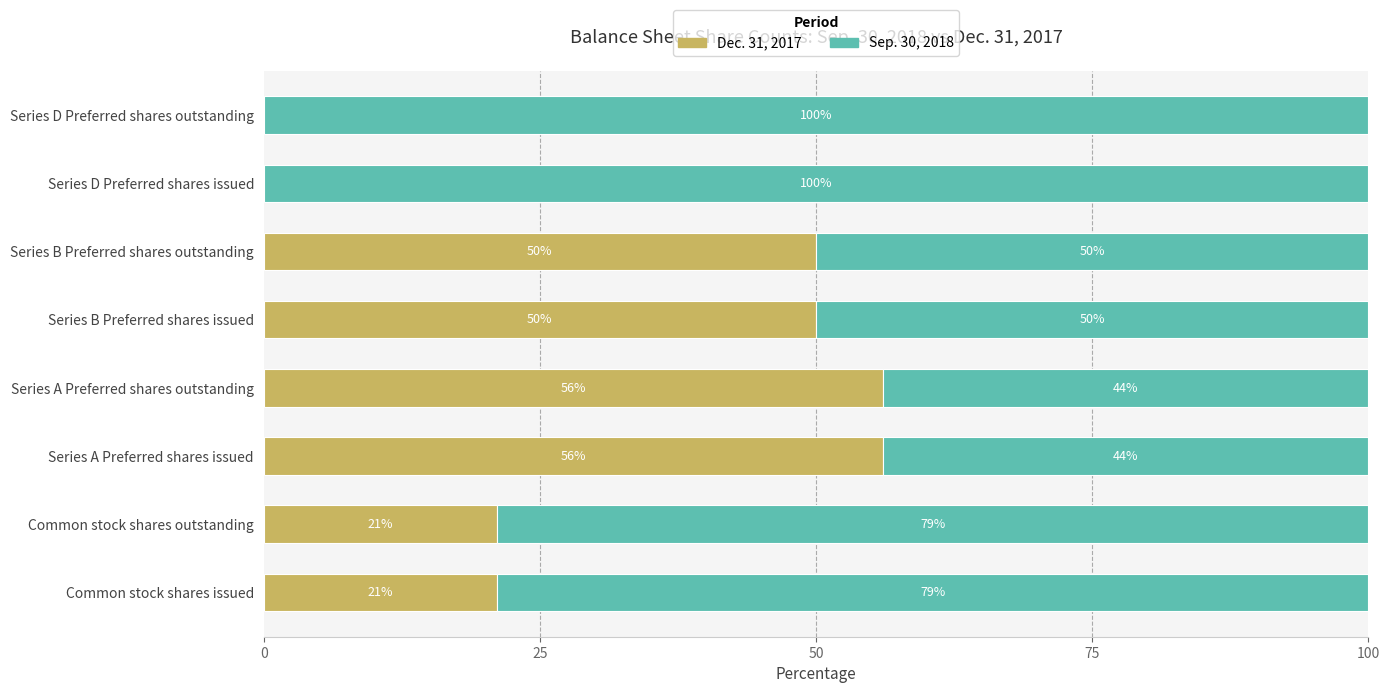

The Dec. 31, 2017 series shows 27.5 at Common stock shares issued. True or false?

False